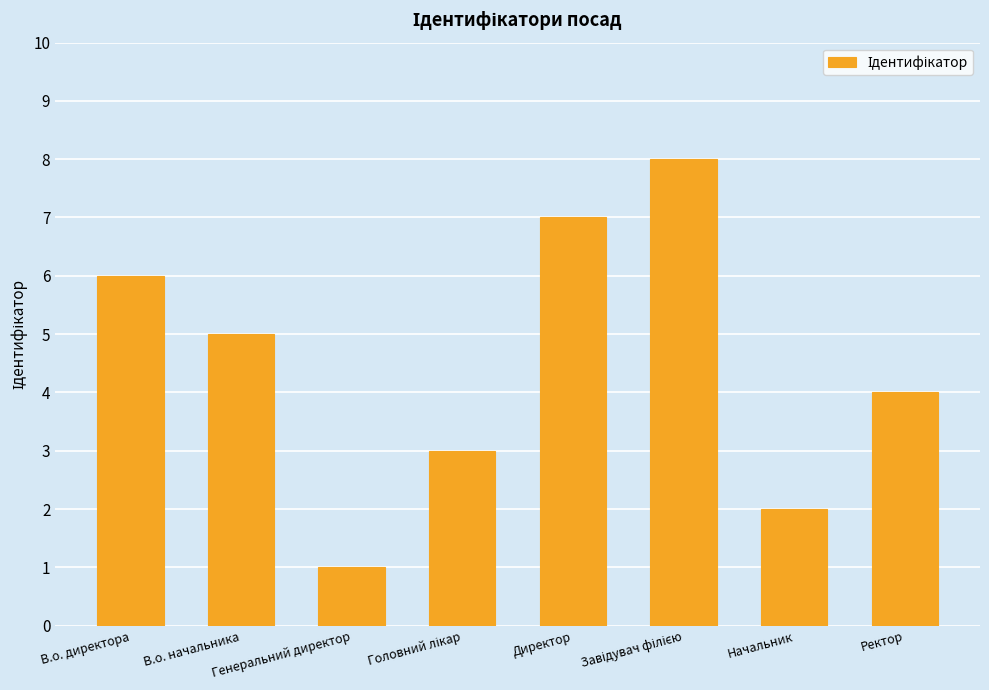

What is the approximate value at В.о. начальника?

5